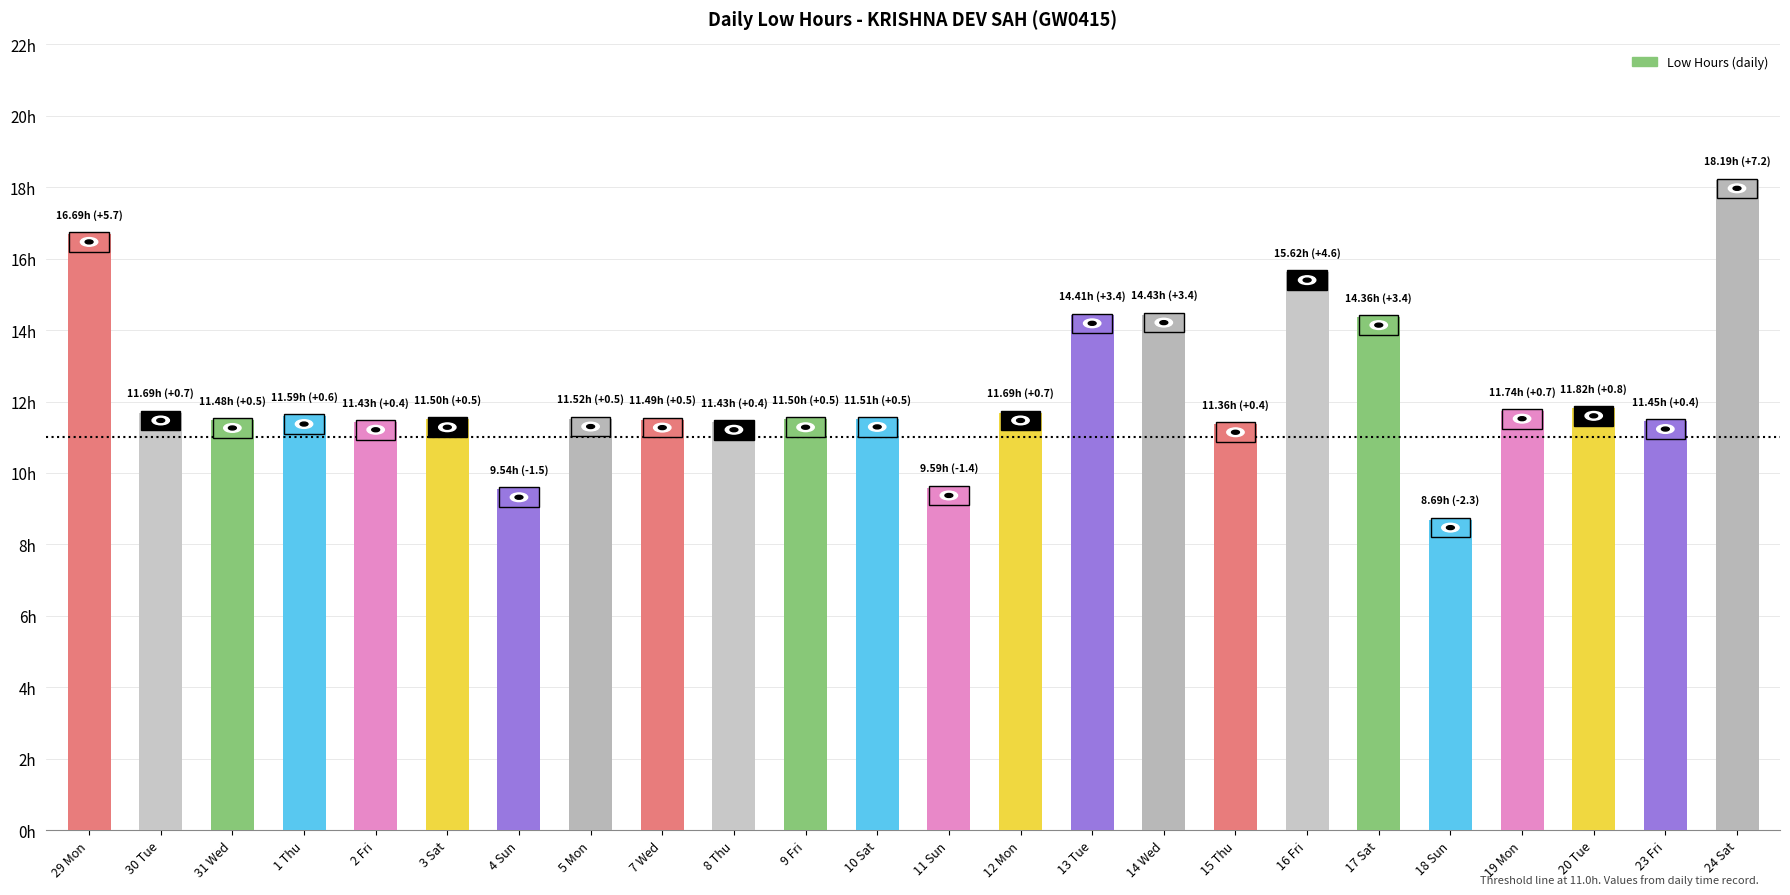

Does the chart contain any negative values?

No